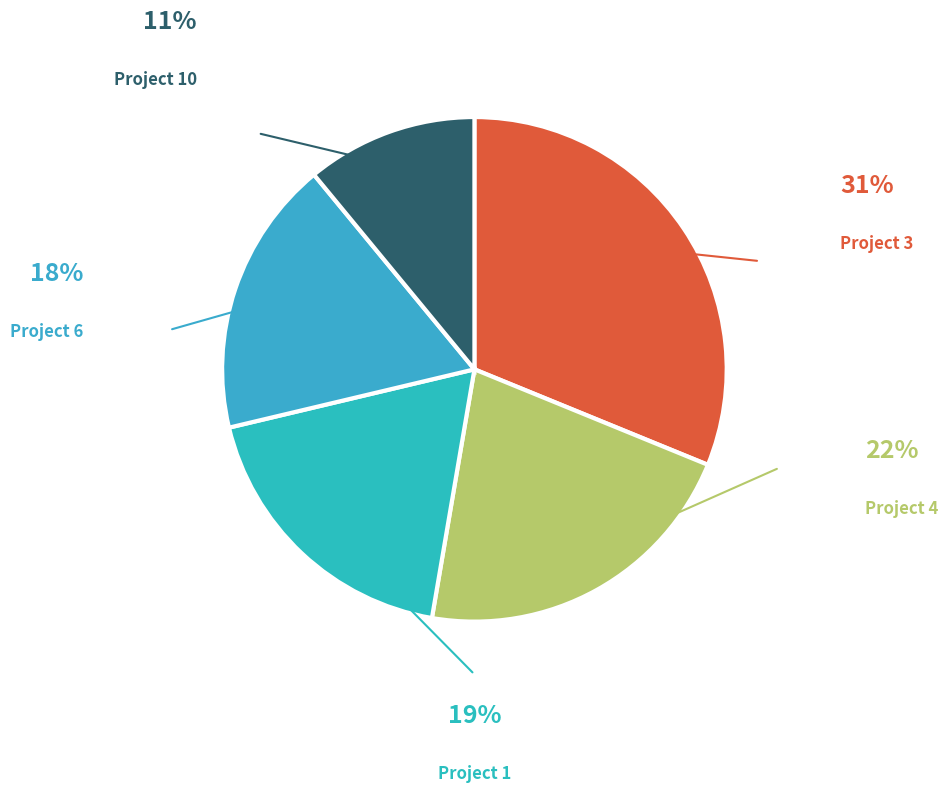

Which slice is the largest?

Project 3